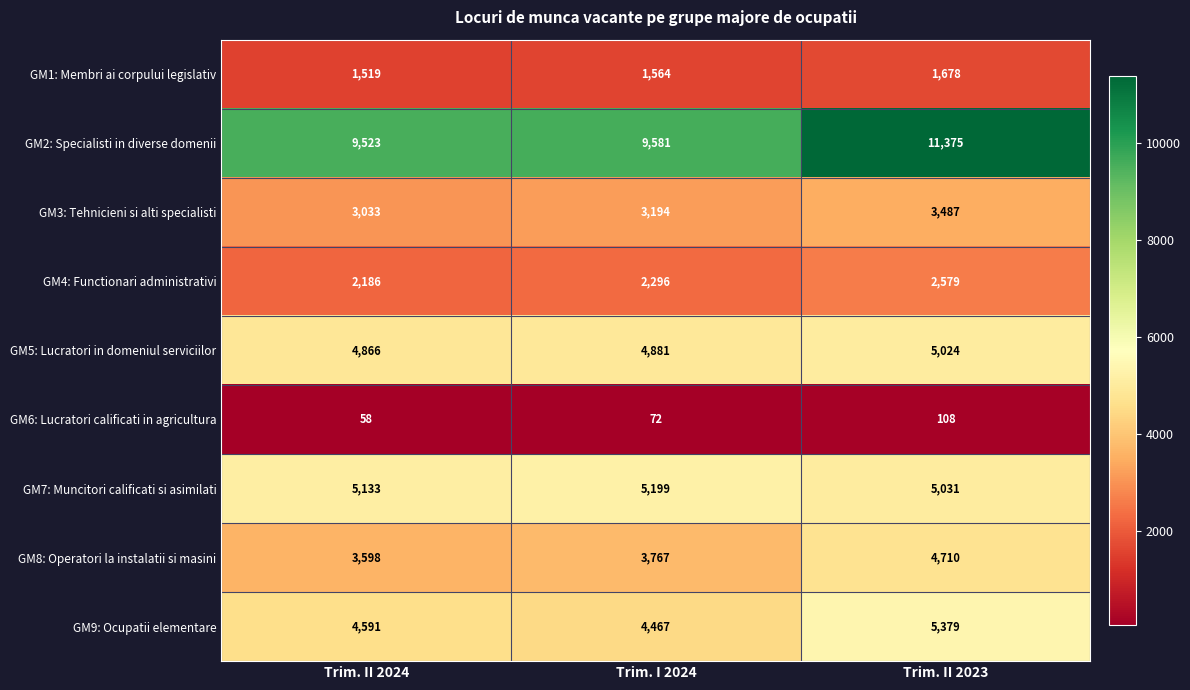

Reading left to right, extract all data points from this chart.

GM1: Membri ai corpului legislativ: 1519	1564	1678
GM2: Specialisti in diverse domenii: 9523	9581	11375
GM3: Tehnicieni si alti specialisti: 3033	3194	3487
GM4: Functionari administrativi: 2186	2296	2579
GM5: Lucratori in domeniul serviciilor: 4866	4881	5024
GM6: Lucratori calificati in agricultura: 58	72	108
GM7: Muncitori calificati si asimilati: 5133	5199	5031
GM8: Operatori la instalatii si masini: 3598	3767	4710
GM9: Ocupatii elementare: 4591	4467	5379